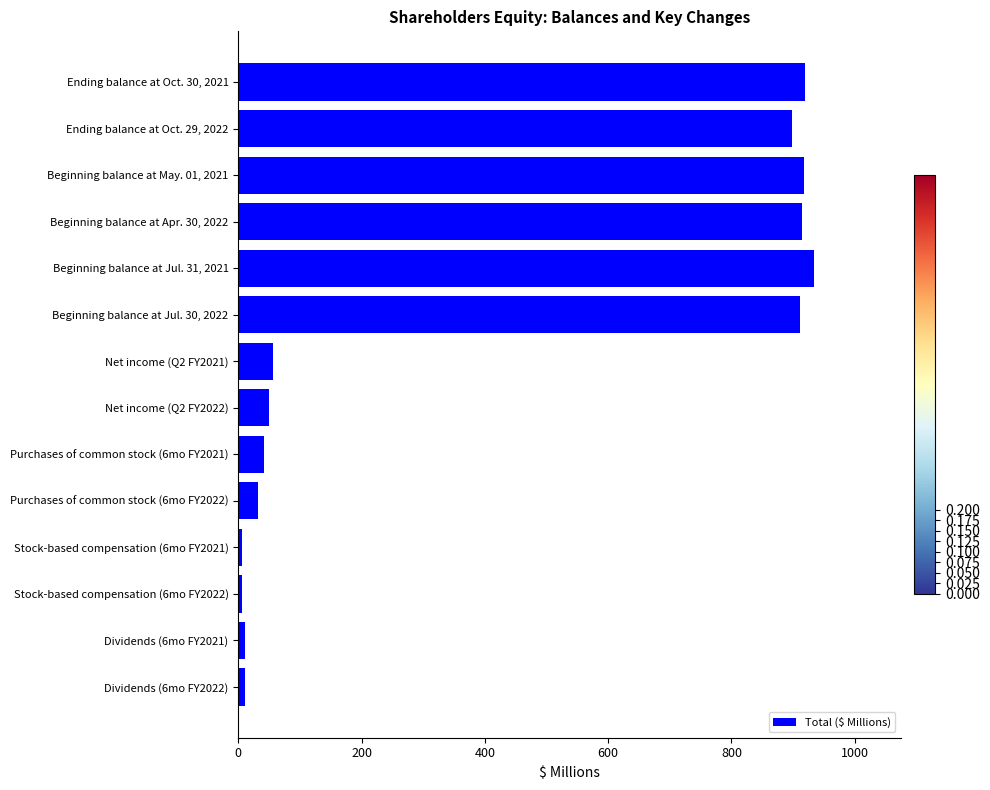

What is the value of the 5th bar from the top?

934.3